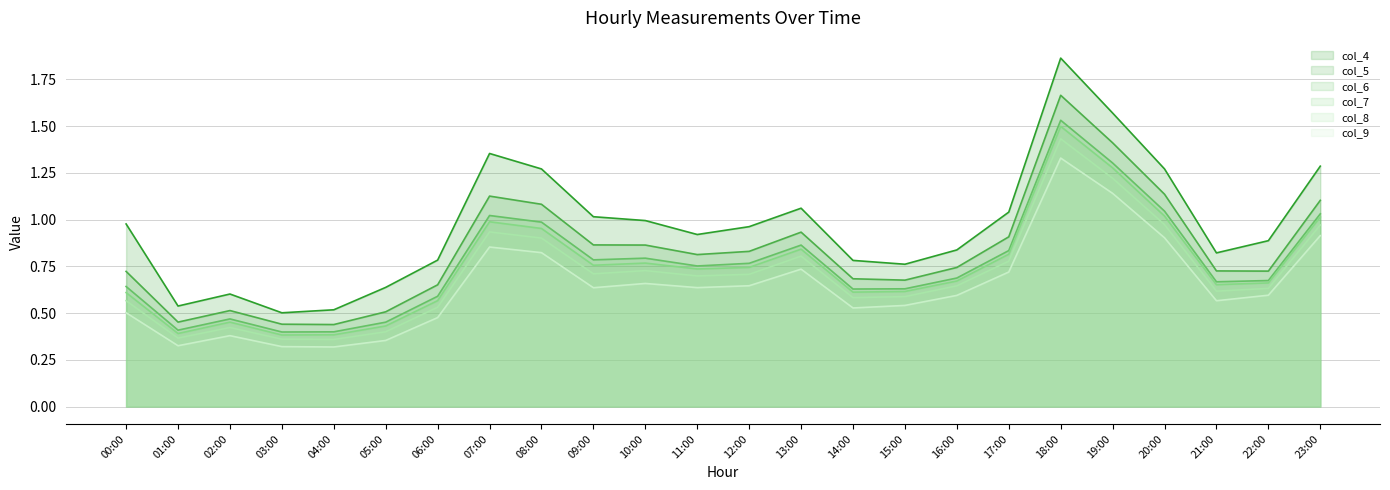

What is the minimum value shown in the chart?

0.3